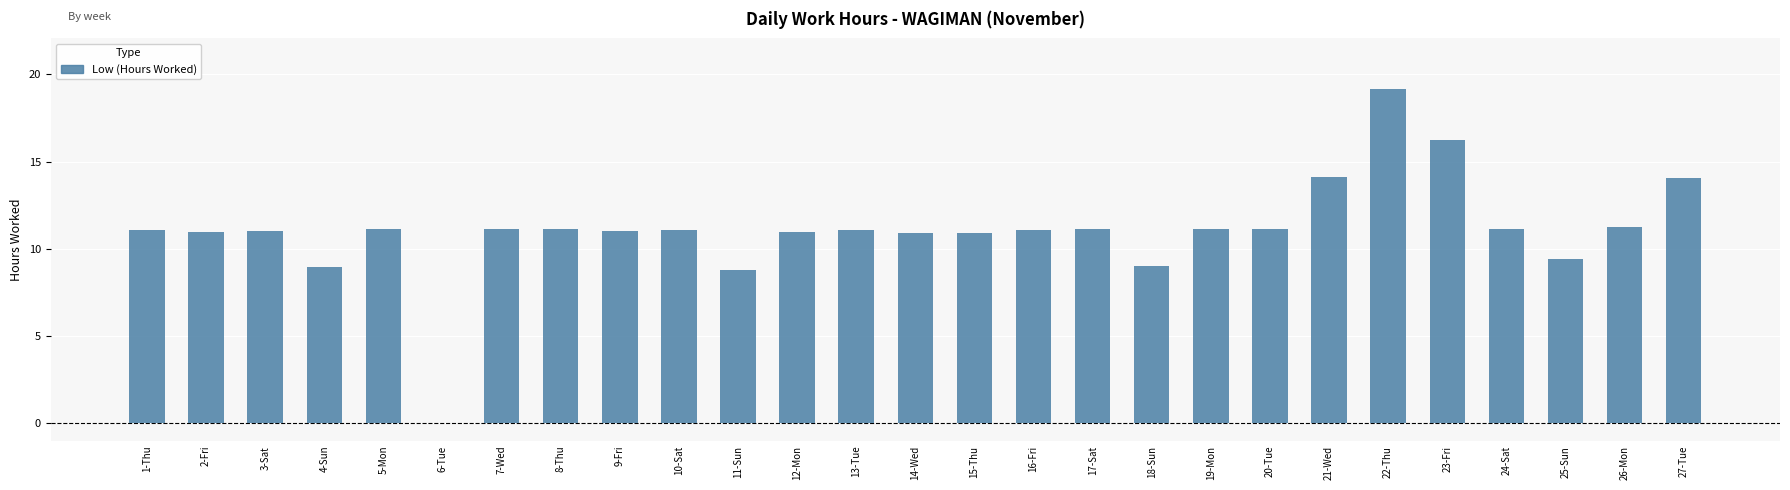

What is the average value?

11.1